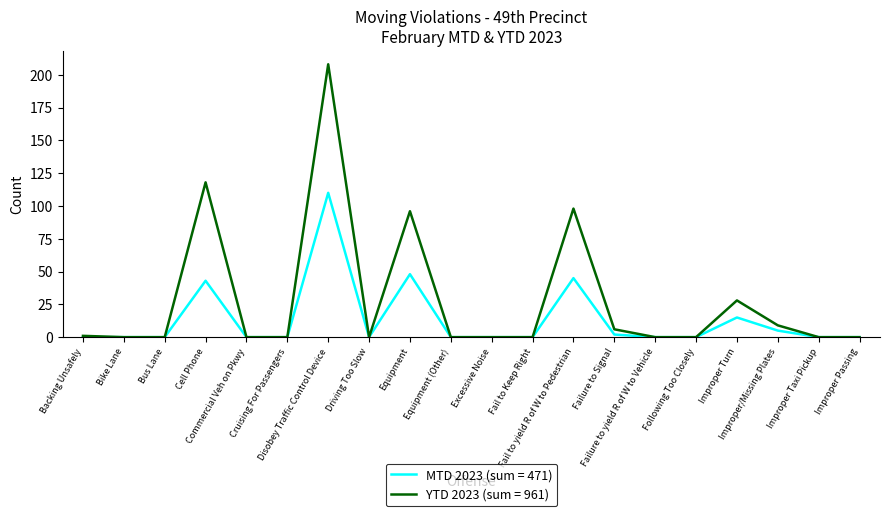

Which series has the widest spread of values?

YTD 2023 (sum = 961)